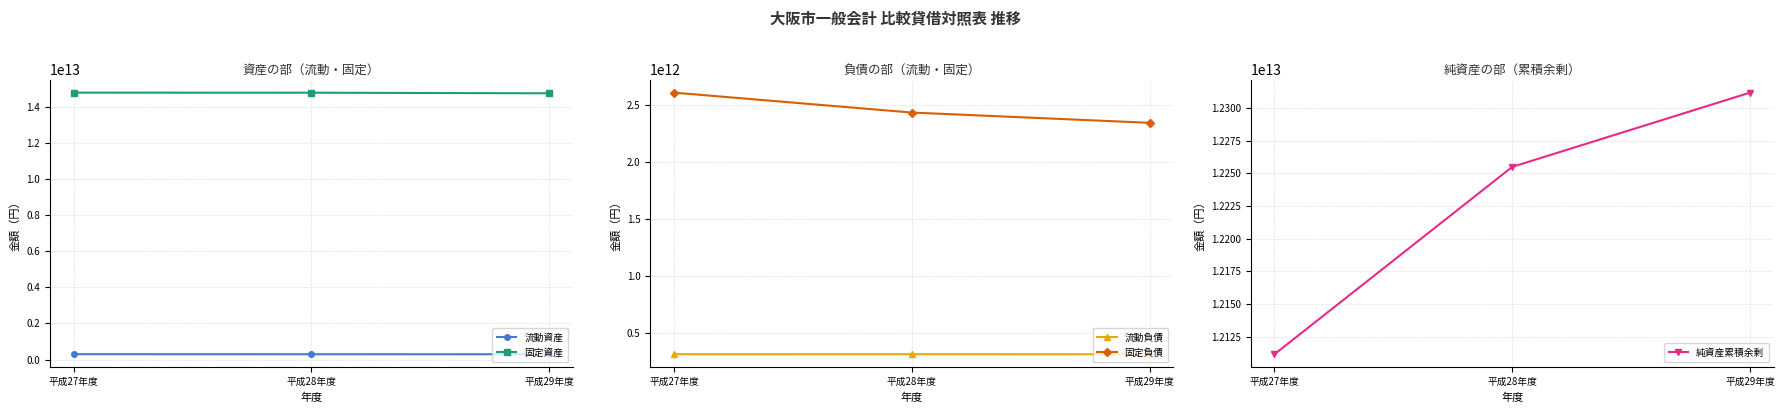

The 流動資産 series shows 170073195018 at 平成27年度. True or false?

False